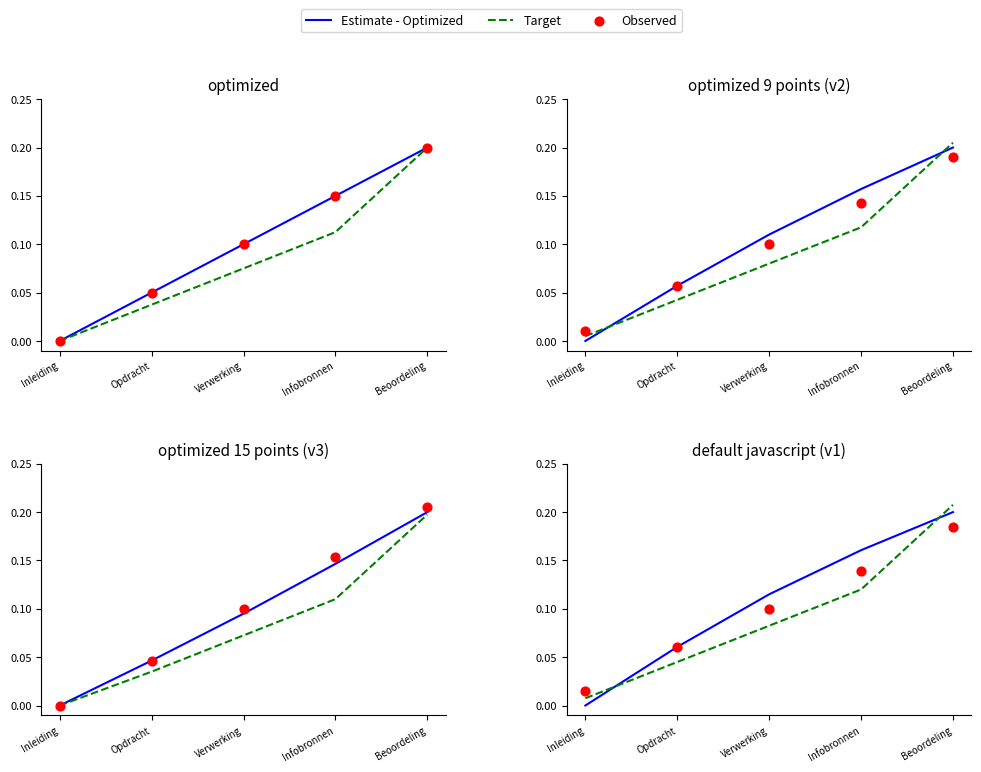

What are all the series names shown in the legend?

Estimate - Optimized, Target, Observed